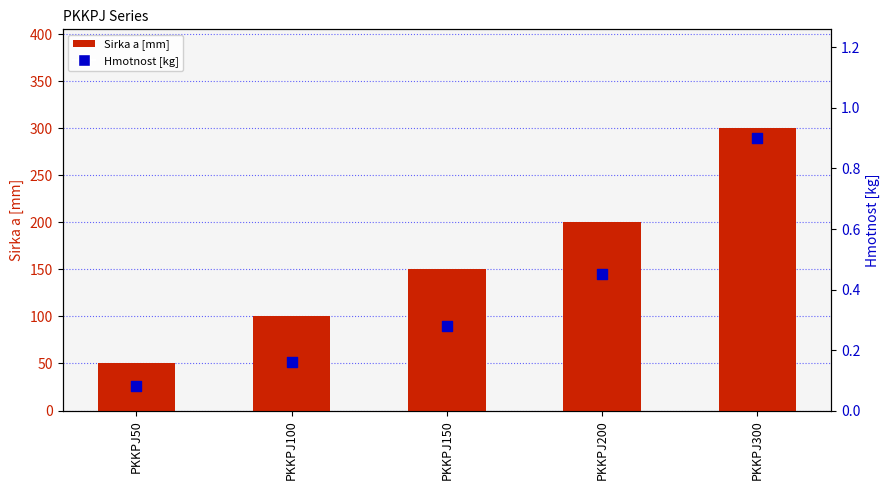

Which series has the largest total across all categories?

Sirka a [mm]